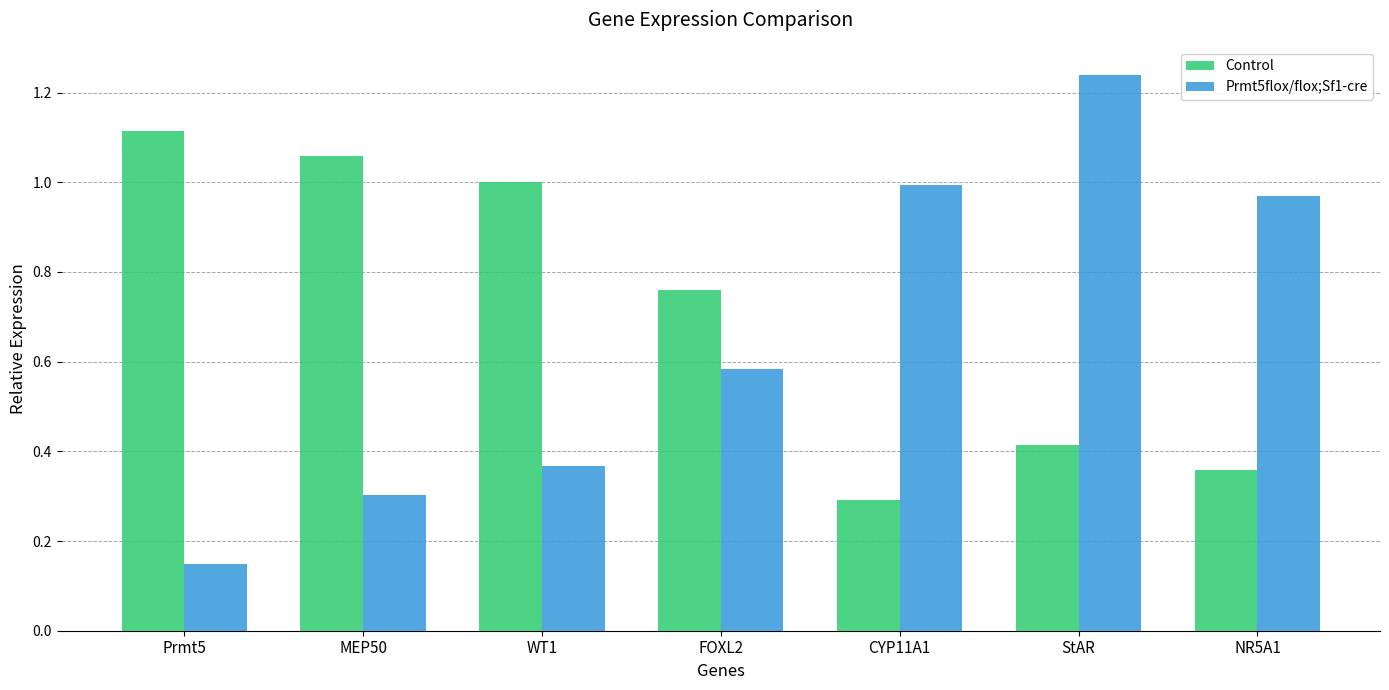

At which category does the chart reach its minimum across all series?

Prmt5